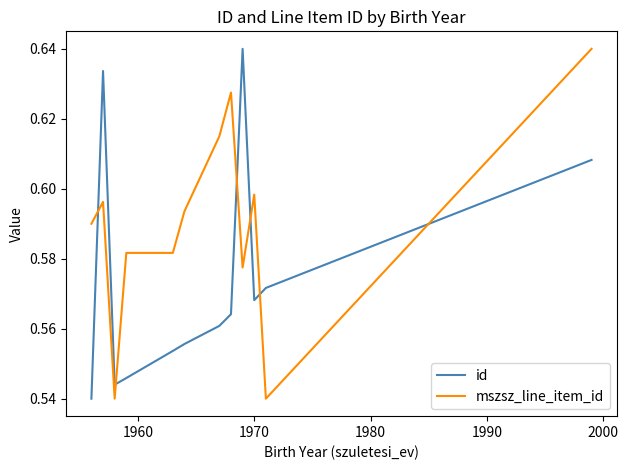

How many interior local valleys does the id series have?

2